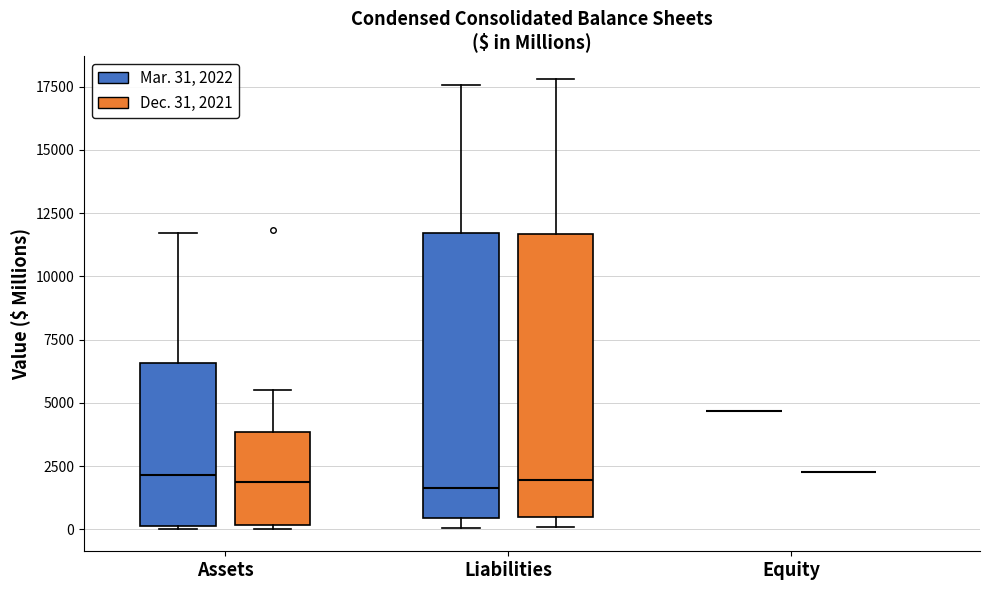

Reading left to right, transcribe this box plot: for each box, give where its median line is, the range the box spans, and where its two whiskers end, as read against the y-axis. The values are not printed on the chart, so give them approximately, as read against the axis.

Assets (Mar. 31, 2022): median 2000, box 0 to 6500, whiskers 0 to 11500
Assets (Dec. 31, 2021): median 2000, box 0 to 4000, whiskers 0 to 5500
Liabilities (Mar. 31, 2022): median 1500, box 500 to 11500, whiskers 0 to 17500
Liabilities (Dec. 31, 2021): median 2000, box 500 to 11500, whiskers 0 to 18000
Equity (Mar. 31, 2022): box collapsed to a line at 4500, whiskers 4500 to 4500
Equity (Dec. 31, 2021): box collapsed to a line at 2000, whiskers 2000 to 2000